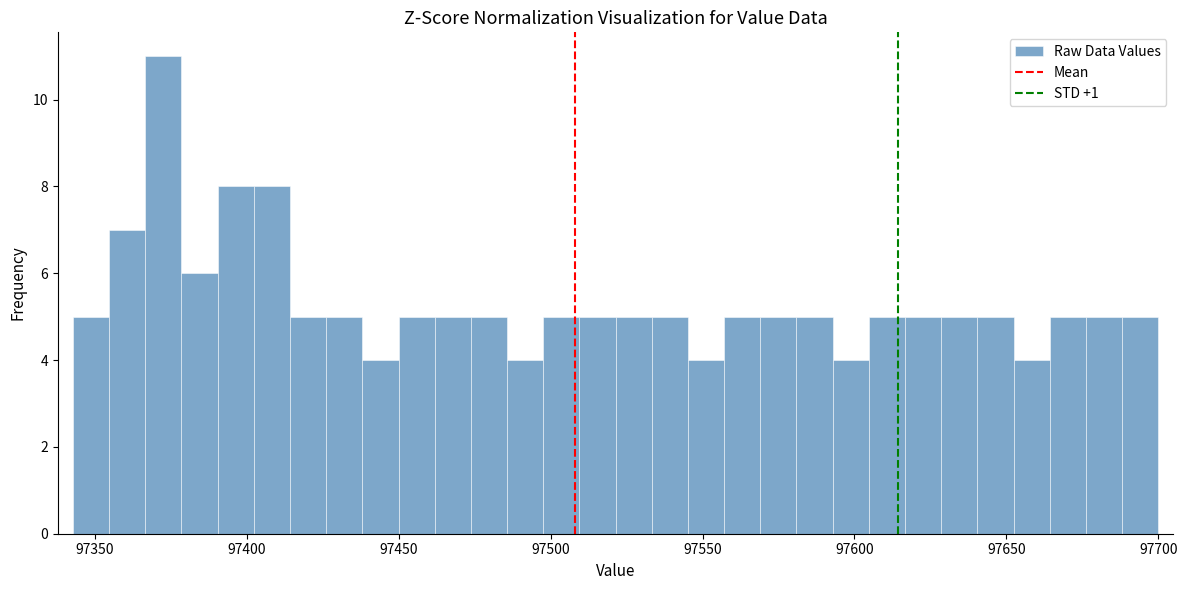

Around what value on the x-axis is the tallest bar? Give the approximate position of its centre, as read against the axis.

97375